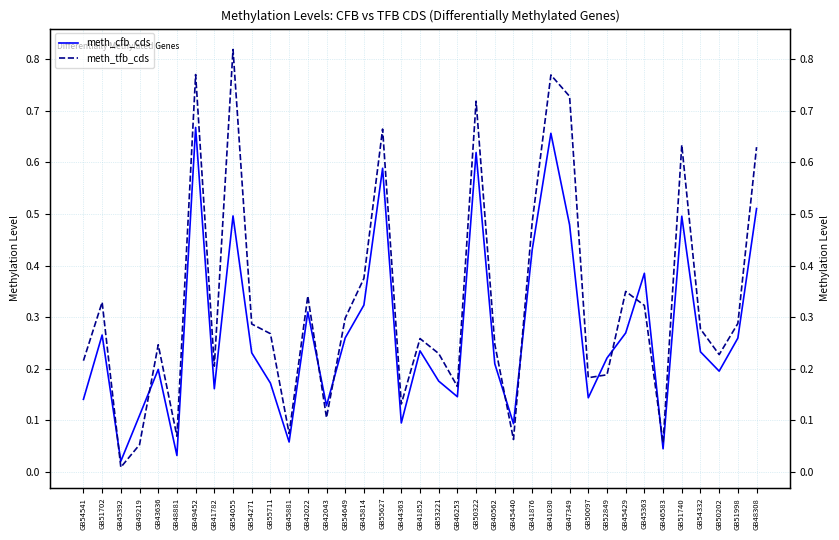

What is the label of the 32nd point from the left?

GB46583